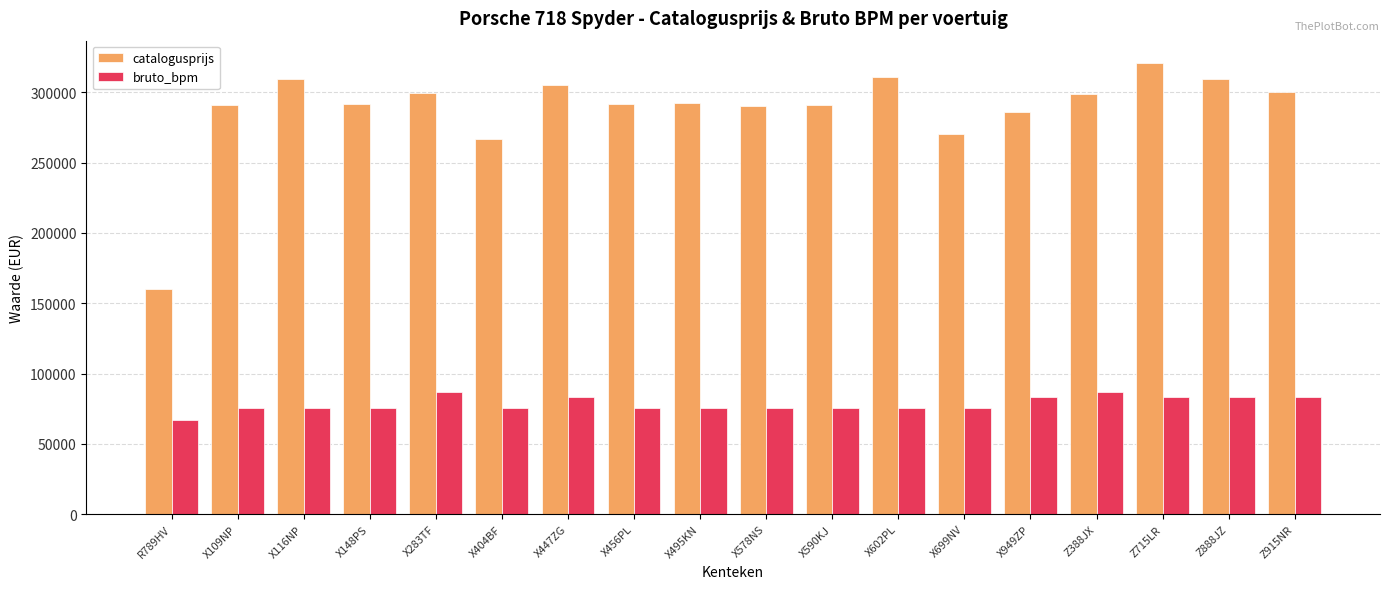

Rank the series at X602PL from lowest to highest value.

bruto_bpm, catalogusprijs